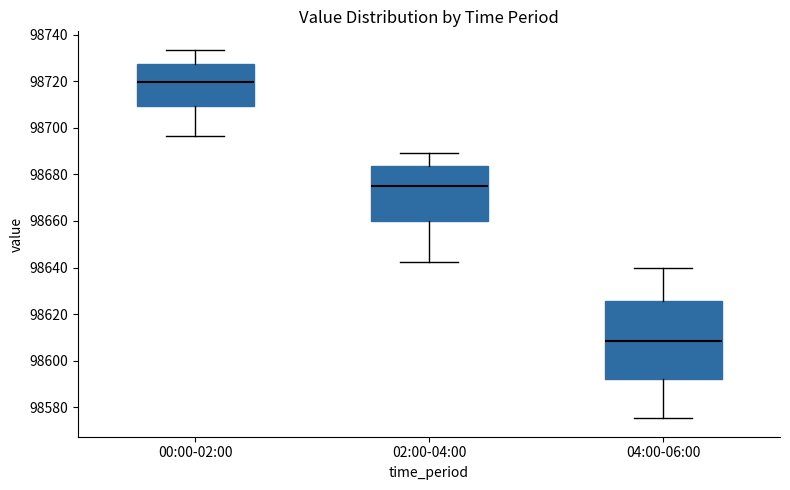

Reading left to right, transcribe this box plot: for each box, give where its median line is, the range the box spans, and where its two whiskers end, as read against the y-axis. The values are not printed on the chart, so give them approximately, as read against the axis.

00:00-02:00: median 98720, box 98710 to 98728, whiskers 98696 to 98734
02:00-04:00: median 98676, box 98660 to 98684, whiskers 98642 to 98690
04:00-06:00: median 98608, box 98592 to 98626, whiskers 98576 to 98640